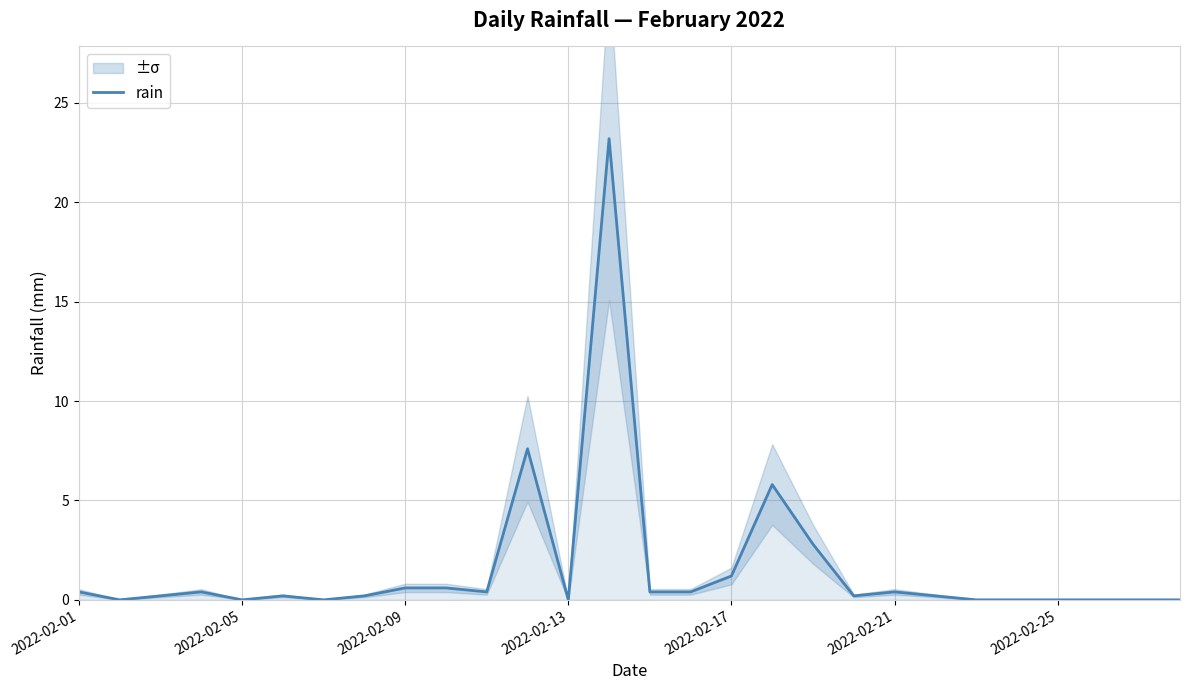

The value of rain at 2022-02-05 is 0.0. True or false?

True